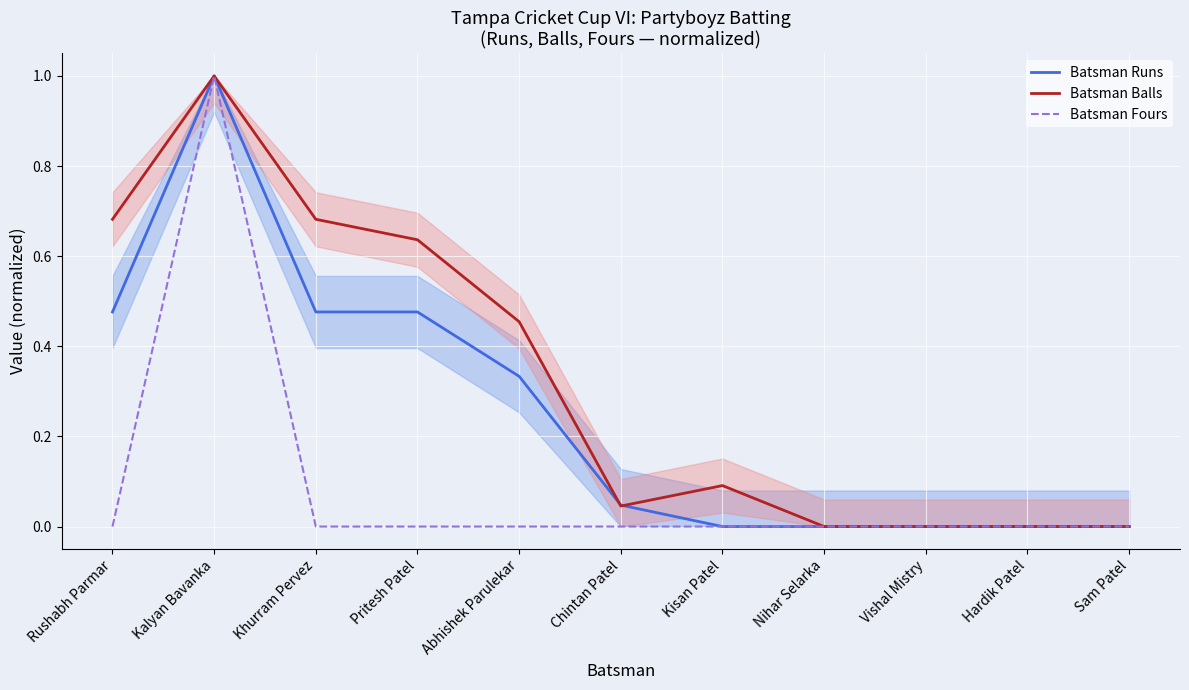

True or false: Batsman Runs has more than 2 interior local peaks.

False